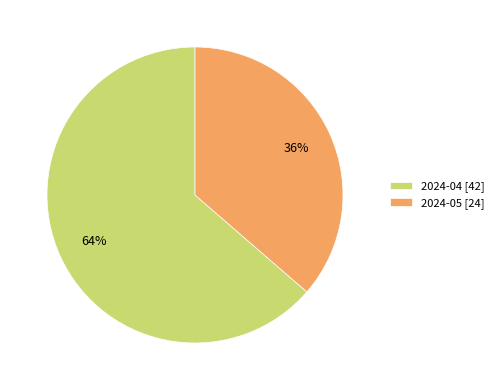

To the nearest percent, what percentage of the pie is 2024-05?

36%